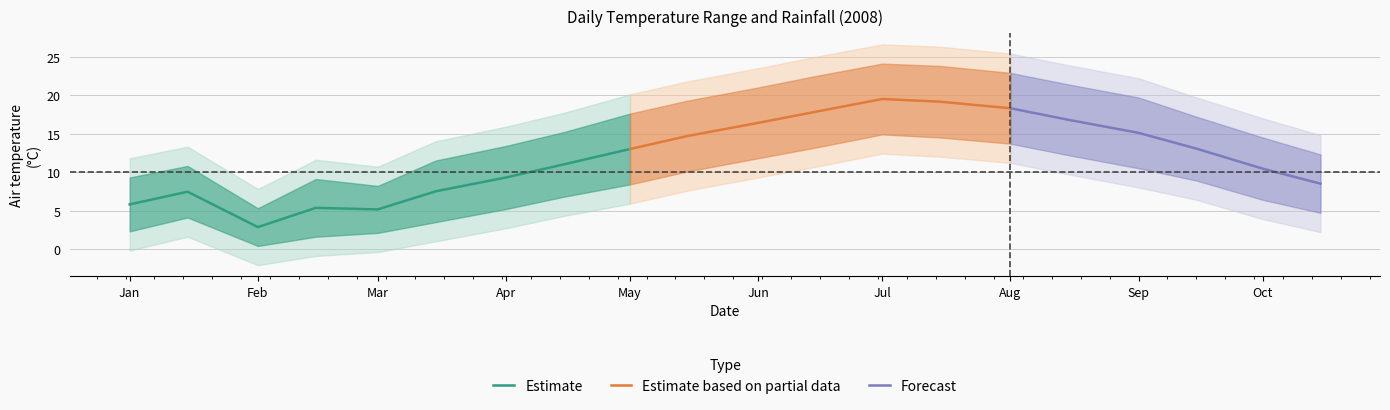

True or false: Estimate has a value of 5.1 at Mar.

True